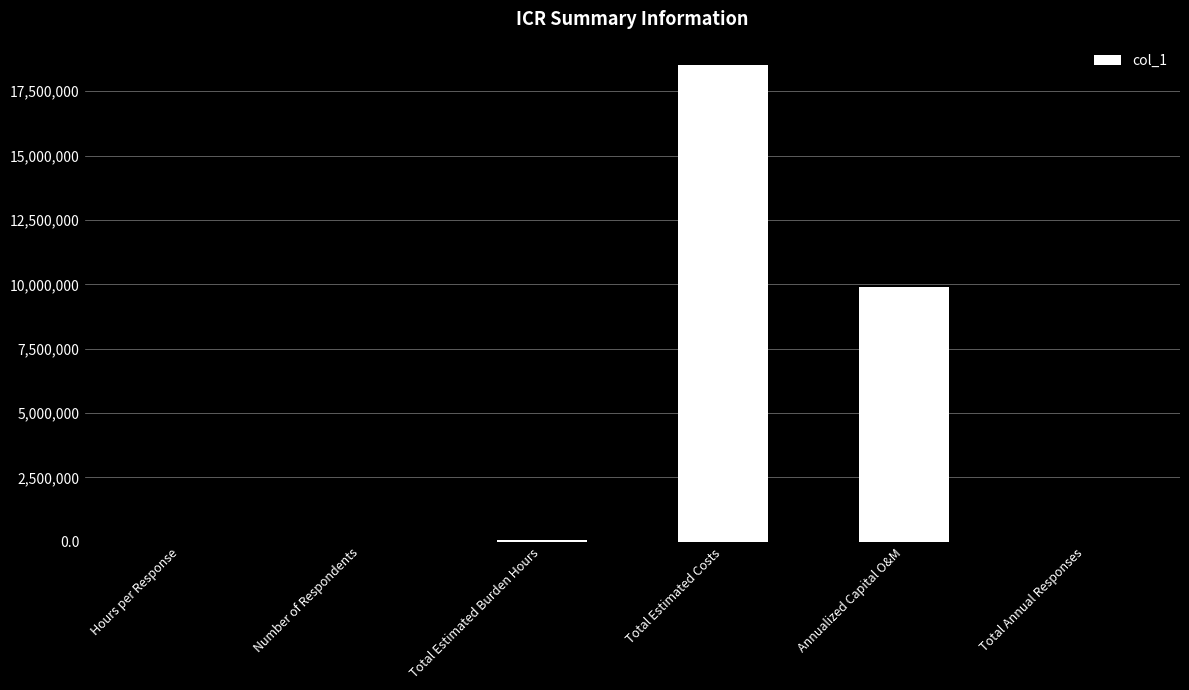

What is the ratio of the value at Total Estimated Burden Hours to the value at Total Annual Responses?

54.2